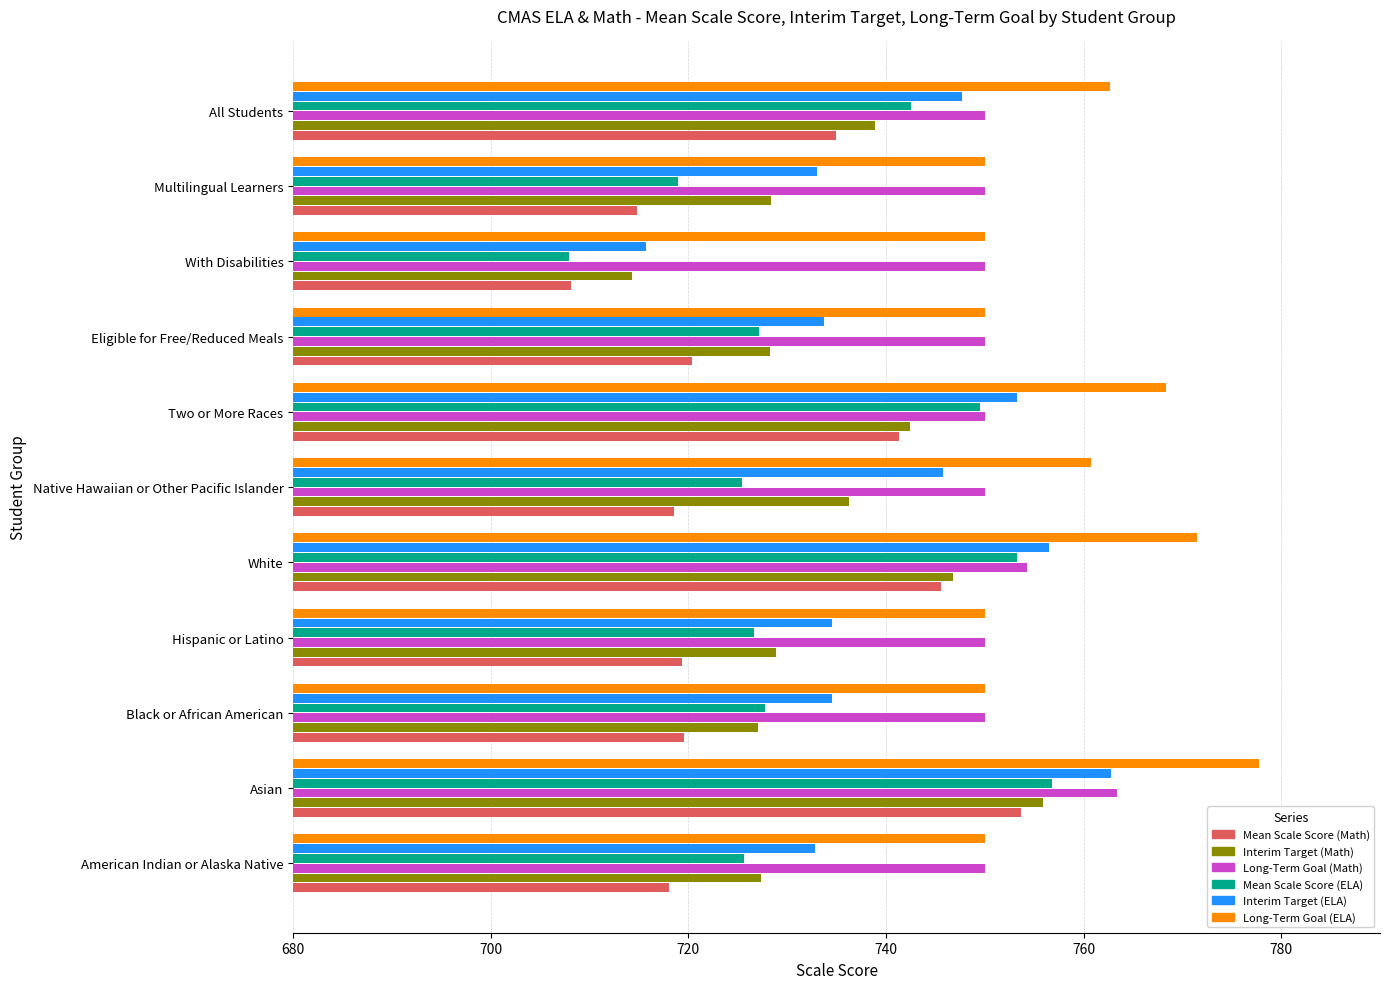

What is the difference between the maximum and minimum values in the Long-Term Goal (Math) series?

13.4